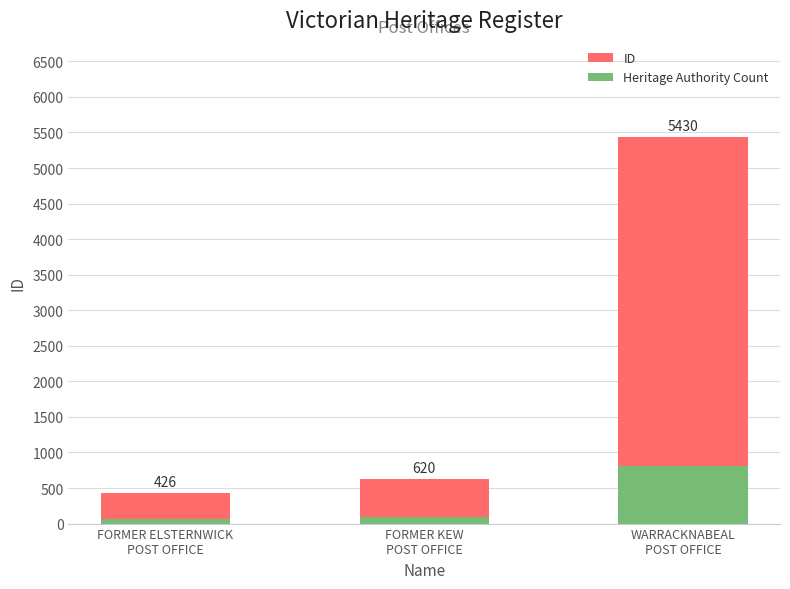

Which label corresponds to the smallest value in the chart?

FORMER ELSTERNWICK
POST OFFICE